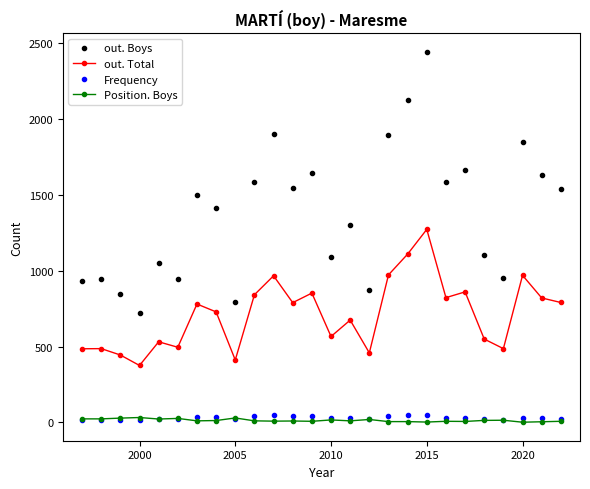

What is the maximum value shown in the chart?

2441